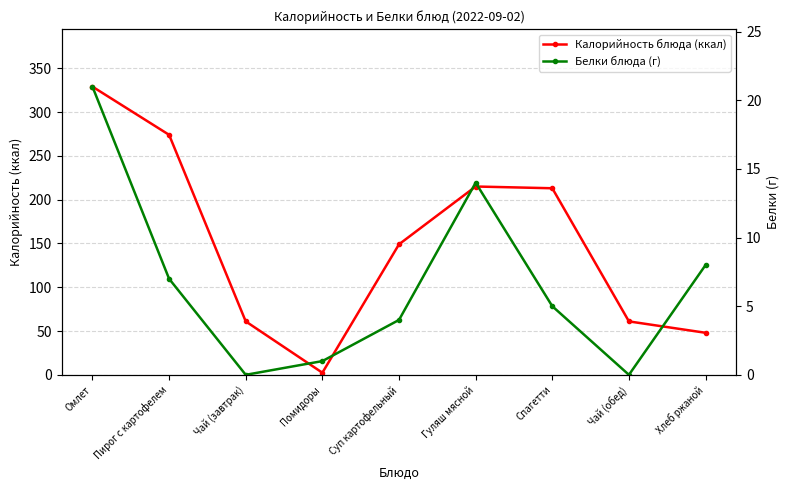

At which category does the chart reach its minimum across all series?

Чай (завтрак)